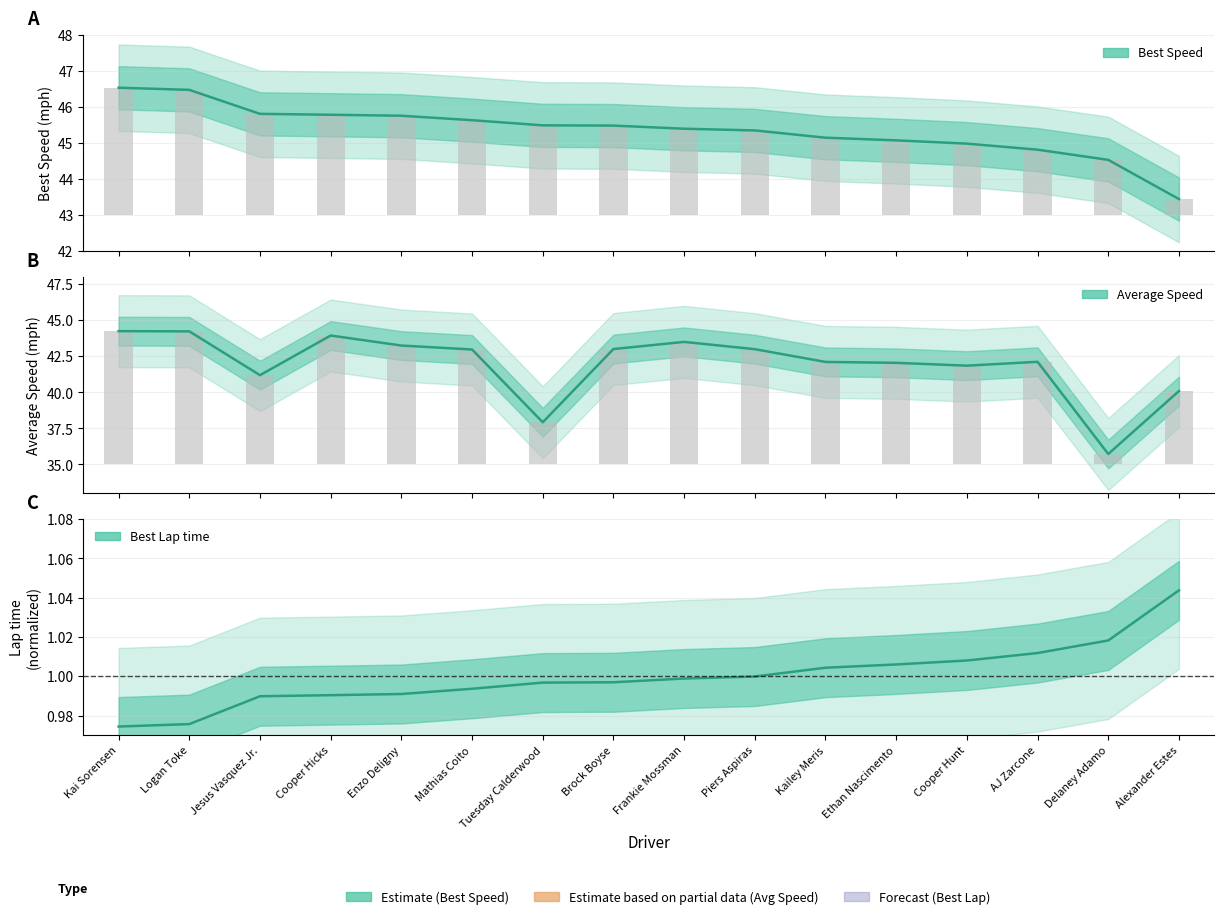

Between Cooper Hunt and Enzo Deligny, which is larger?

Cooper Hunt